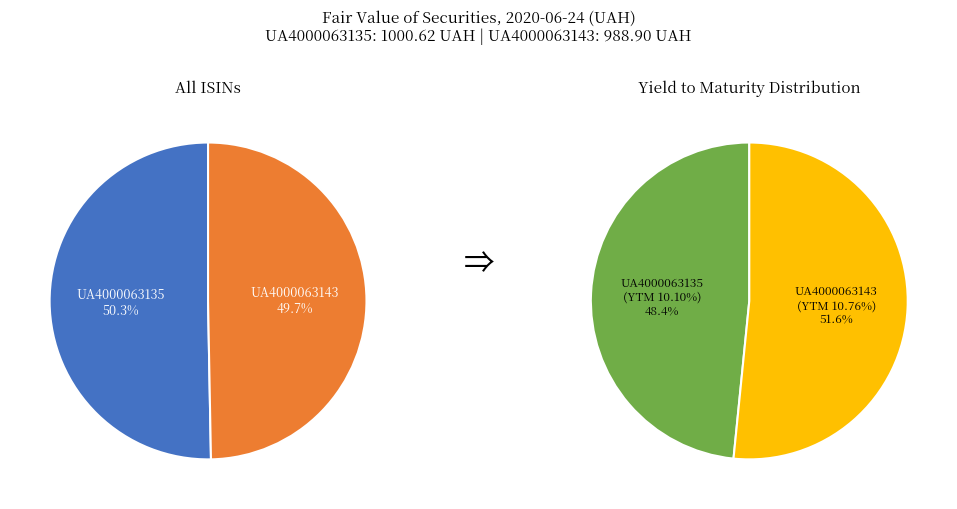

Which slice represents more than half of the pie?

UA4000063135